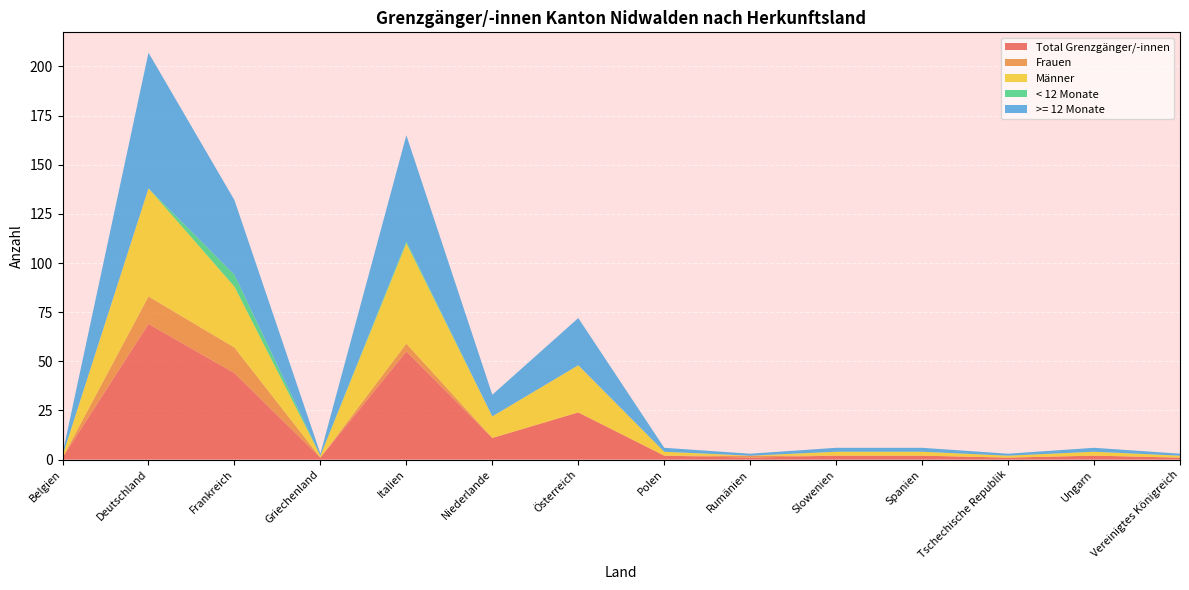

Reading left to right, what are all the values shown in this chart?

Total Grenzgänger/-innen: Belgien=1	Deutschland=69	Frankreich=44	Griechenland=1	Italien=55	Niederlande=11	Österreich=24	Polen=2	Rumänien=1	Slowenien=2	Spanien=2	Tschechische Republik=1	Ungarn=2	Vereinigtes Königreich=1
Frauen: Belgien=0	Deutschland=14	Frankreich=13	Griechenland=0	Italien=4	Niederlande=0	Österreich=0	Polen=0	Rumänien=1	Slowenien=0	Spanien=0	Tschechische Republik=0	Ungarn=0	Vereinigtes Königreich=0
Männer: Belgien=1	Deutschland=55	Frankreich=31	Griechenland=1	Italien=51	Niederlande=11	Österreich=24	Polen=2	Rumänien=0	Slowenien=2	Spanien=2	Tschechische Republik=1	Ungarn=2	Vereinigtes Königreich=1
< 12 Monate: Belgien=0	Deutschland=0	Frankreich=6	Griechenland=0	Italien=1	Niederlande=0	Österreich=0	Polen=0	Rumänien=0	Slowenien=0	Spanien=0	Tschechische Republik=0	Ungarn=0	Vereinigtes Königreich=0
>= 12 Monate: Belgien=1	Deutschland=69	Frankreich=38	Griechenland=1	Italien=54	Niederlande=11	Österreich=24	Polen=2	Rumänien=1	Slowenien=2	Spanien=2	Tschechische Republik=1	Ungarn=2	Vereinigtes Königreich=1